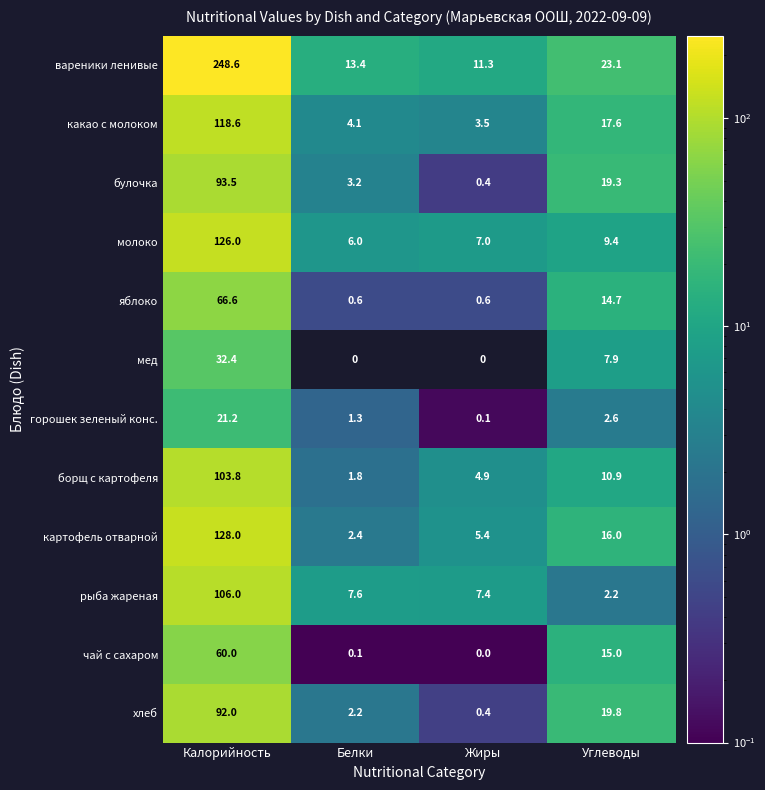

What is the average value of the чай с сахаром series?

18.8